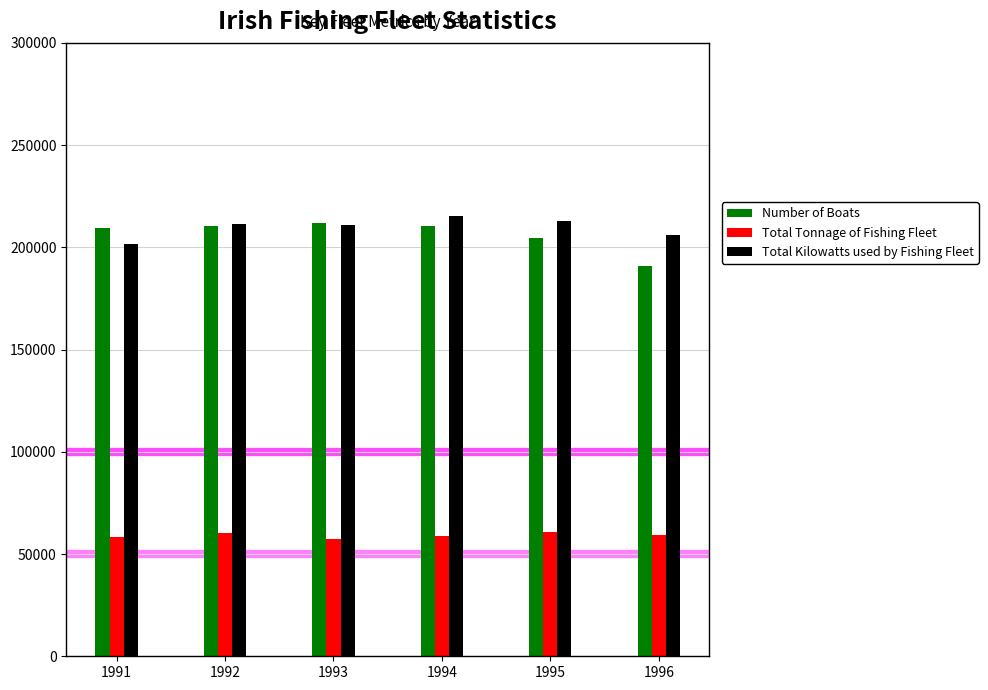

What is the difference between the second highest and second lowest values in the Total Kilowatts used by Fishing Fleet series?

6724